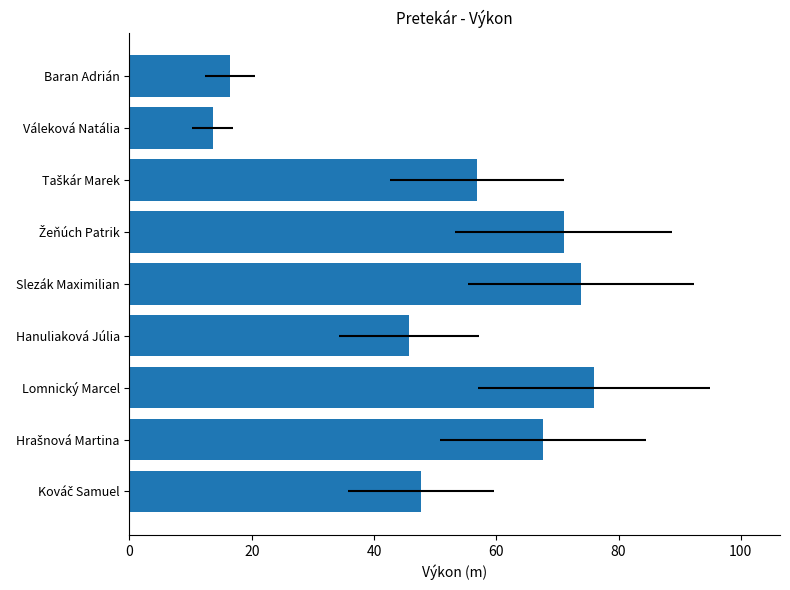

What is the value of the 4th bar from the left?

45.7